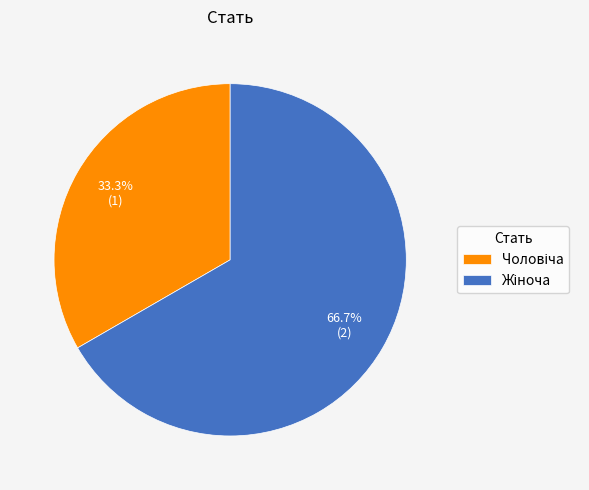

Is there a majority slice in this chart?

Yes